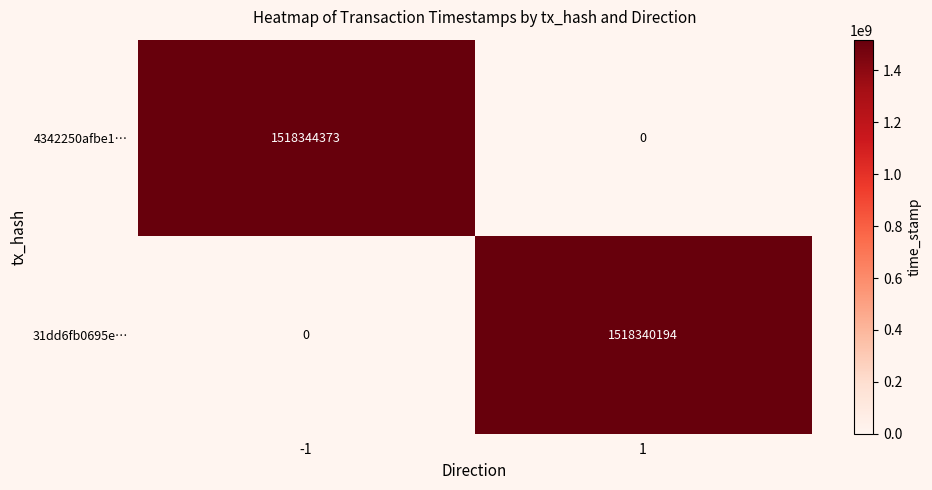

The value of 31dd6fb0695e… at 1 is 2089816994. True or false?

False